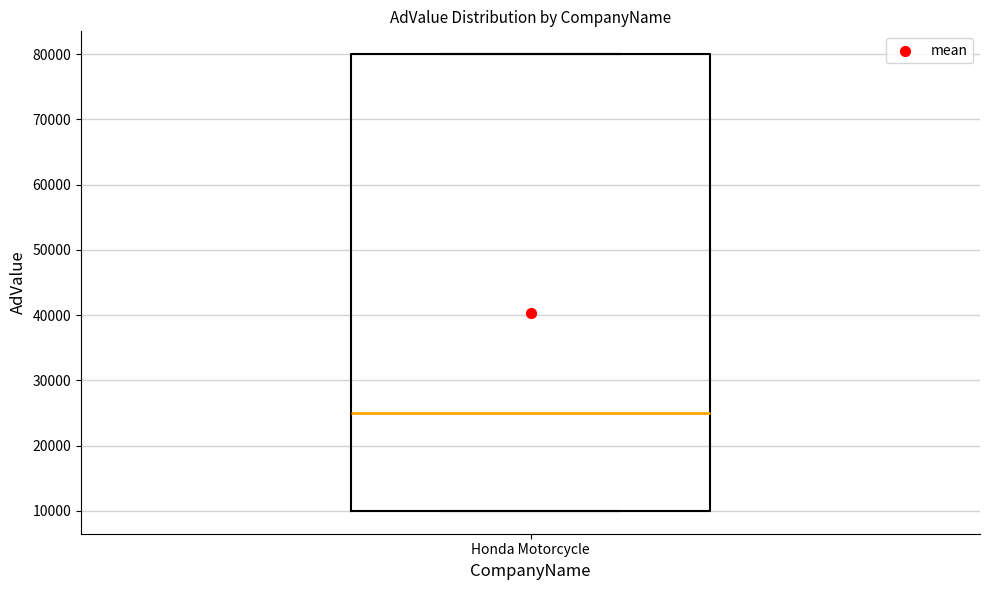

Transcribe this box plot: give where the median line is, the range the box spans, and where the two whiskers end, as read against the y-axis. The values are not printed on the chart, so give them approximately, as read against the axis.

median 25000, box 10000 to 80000, whiskers 10000 to 80000